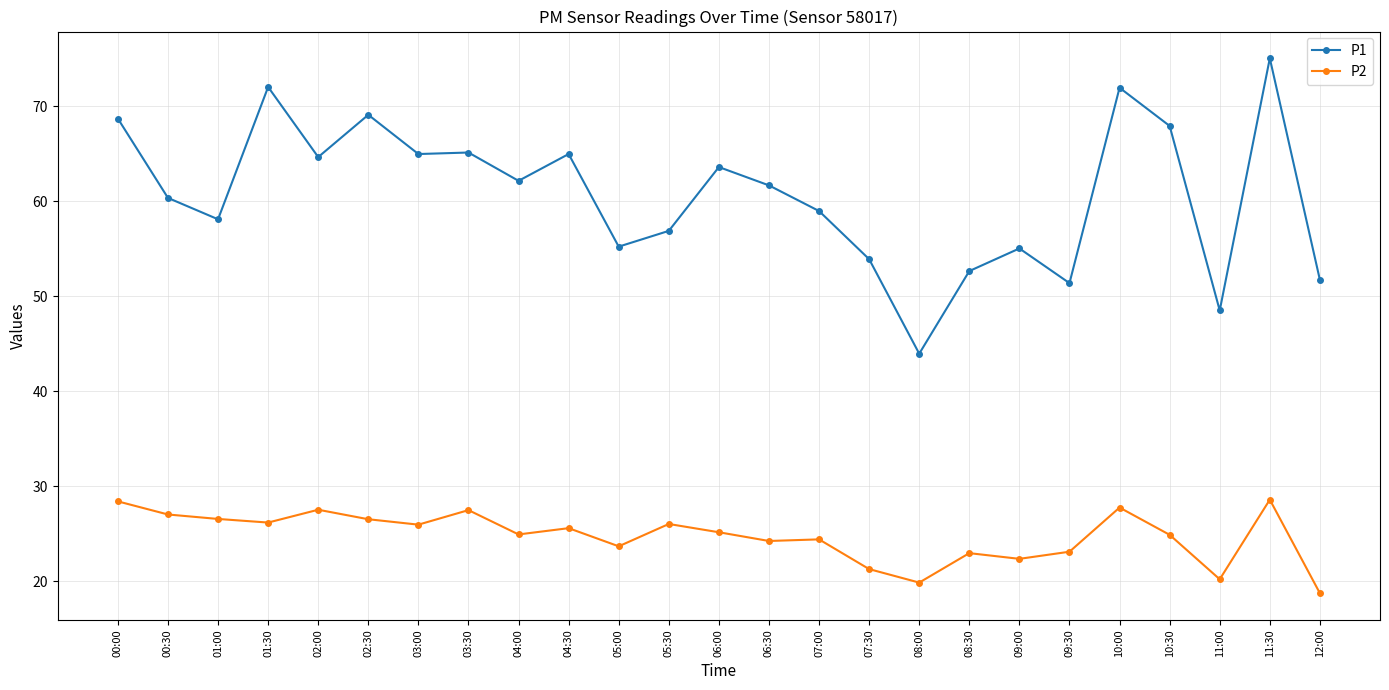

How many lines are shown in the chart?

2